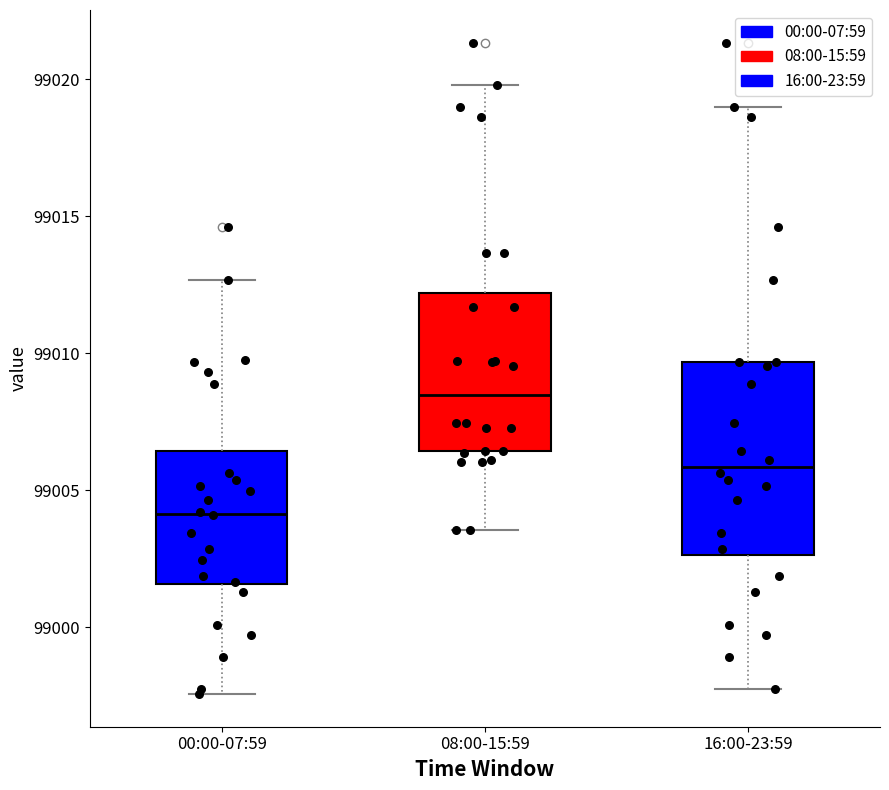

Reading left to right, transcribe this box plot: for each box, give where its median line is, the range the box spans, and where its two whiskers end, as read against the y-axis. The values are not printed on the chart, so give them approximately, as read against the axis.

00:00-07:59: median 99004.0, box 99001.5 to 99006.5, whiskers 98997.5 to 99012.5
08:00-15:59: median 99008.5, box 99006.5 to 99012.0, whiskers 99003.5 to 99020.0
16:00-23:59: median 99006.0, box 99002.5 to 99009.5, whiskers 98998.0 to 99019.0